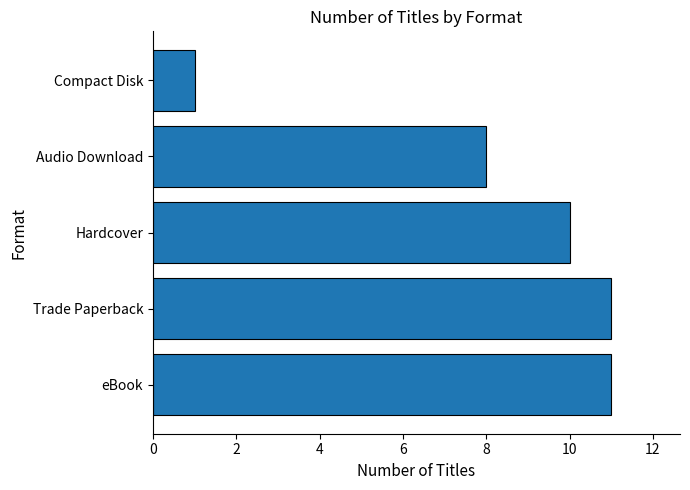

Between Audio Download and Compact Disk, which is larger?

Audio Download